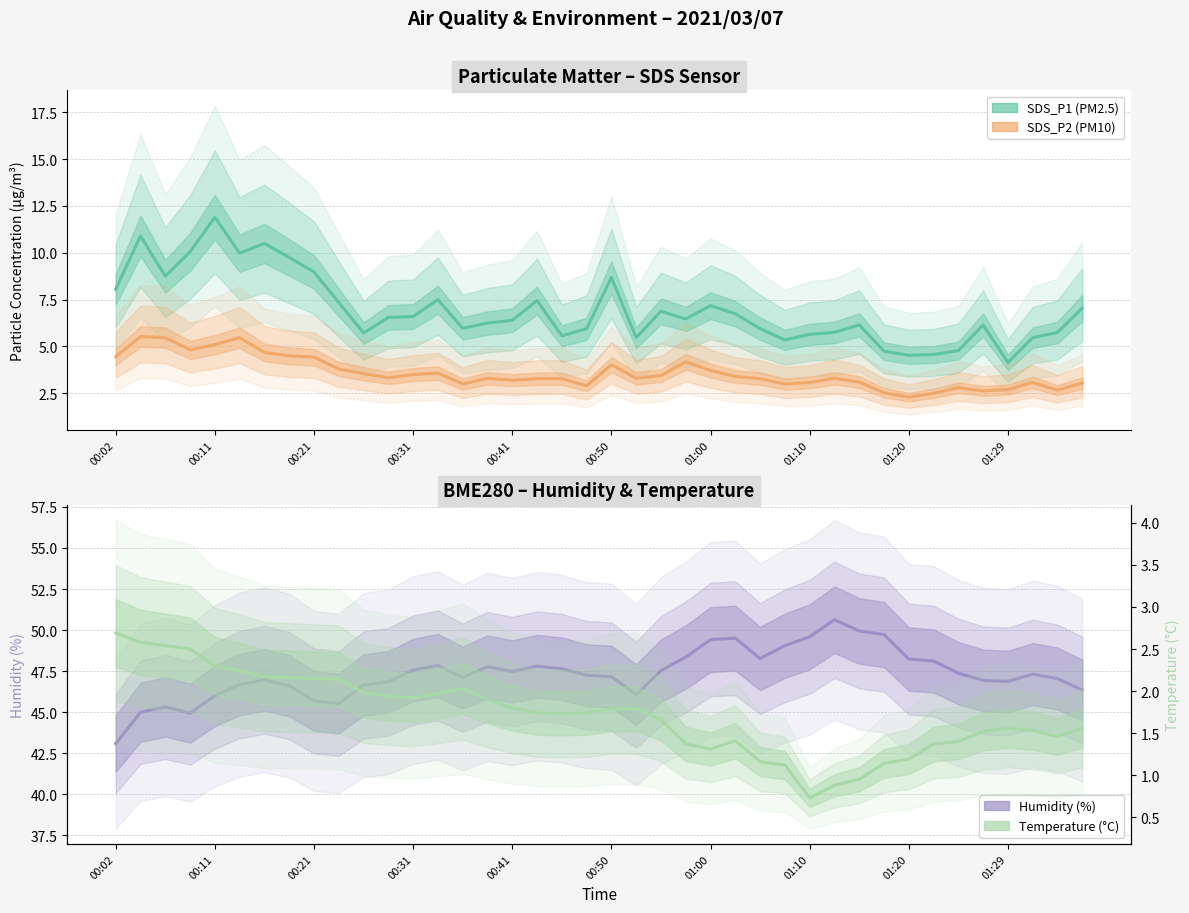

What is the minimum value for Humidity estimate?

43.1